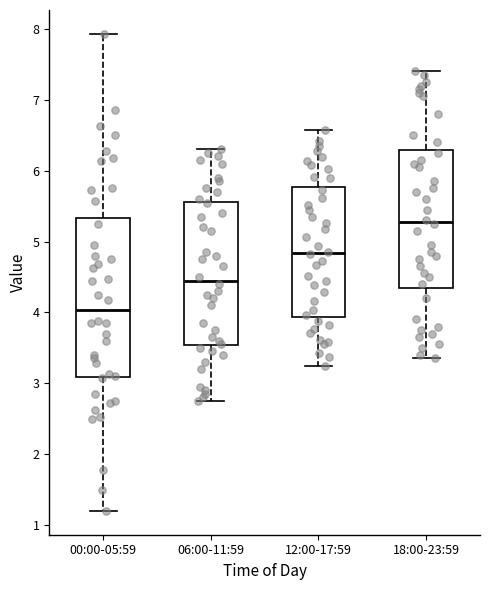

Reading left to right, read every box against the y-axis: the position of its median line, the range the box covers, and the ends of its whiskers. The values are not printed on the chart, so give them approximately, as read against the axis.

00:00-05:59: median 4.0, box 3.1 to 5.3, whiskers 1.2 to 7.9
06:00-11:59: median 4.5, box 3.5 to 5.6, whiskers 2.8 to 6.3
12:00-17:59: median 4.8, box 3.9 to 5.8, whiskers 3.2 to 6.6
18:00-23:59: median 5.3, box 4.4 to 6.3, whiskers 3.4 to 7.4